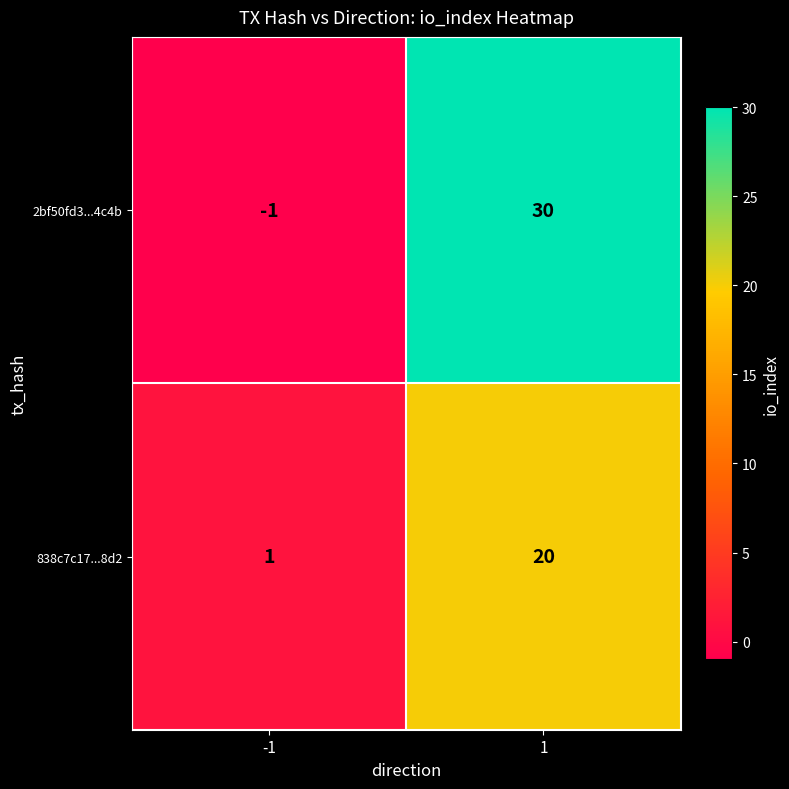

What is the greatest value displayed?

30